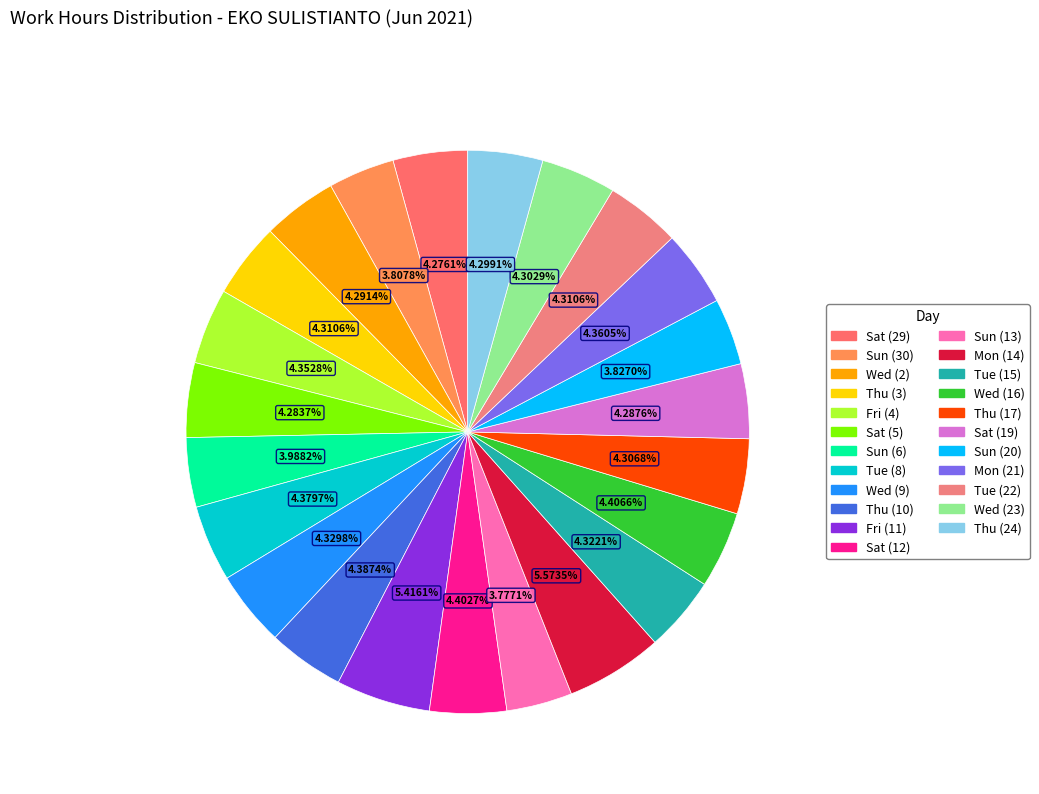

The Sun (30) slice represents 4% of the pie. True or false?

True